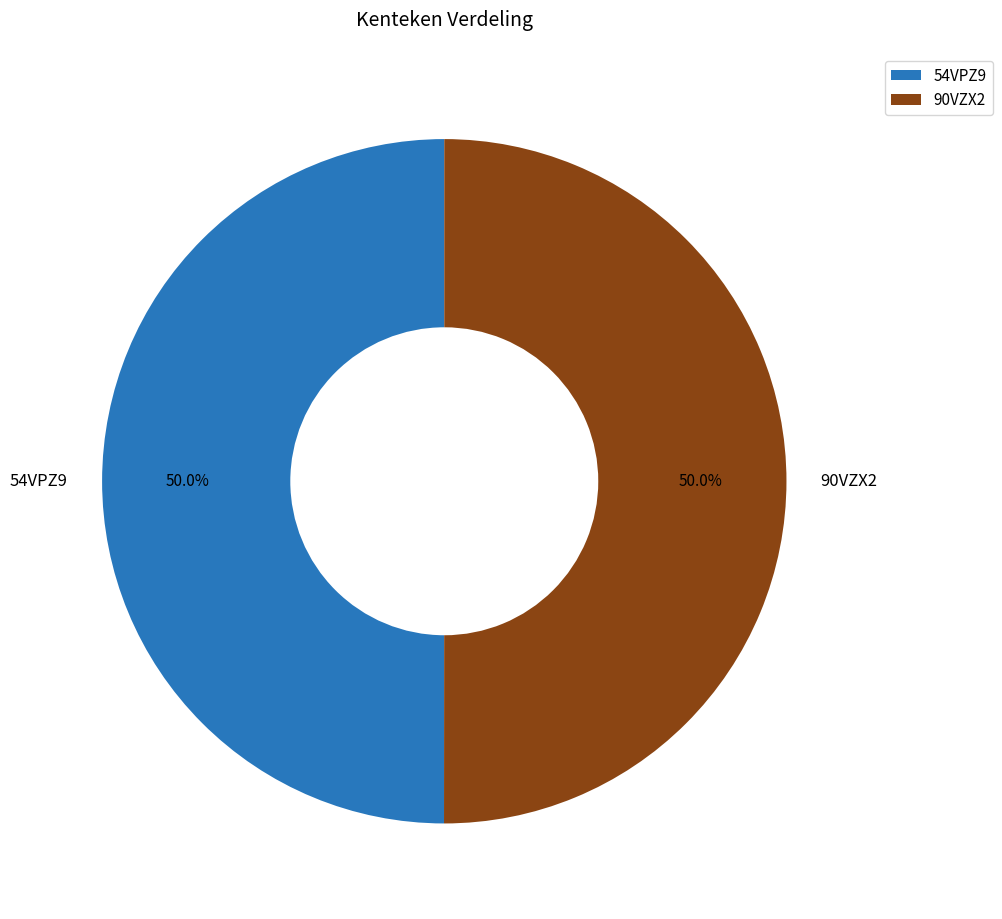

Do 90VZX2 and 54VPZ9 together represent more than half of the pie?

Yes